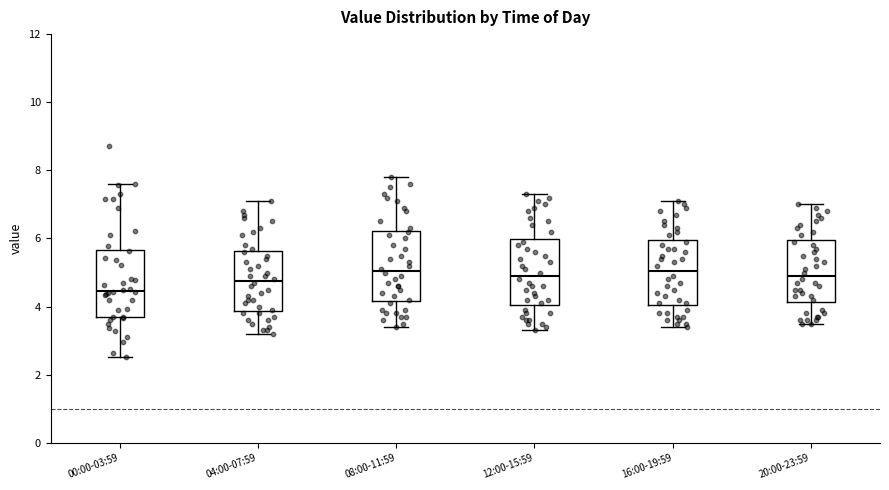

Which box's median line is the lowest?

00:00-03:59